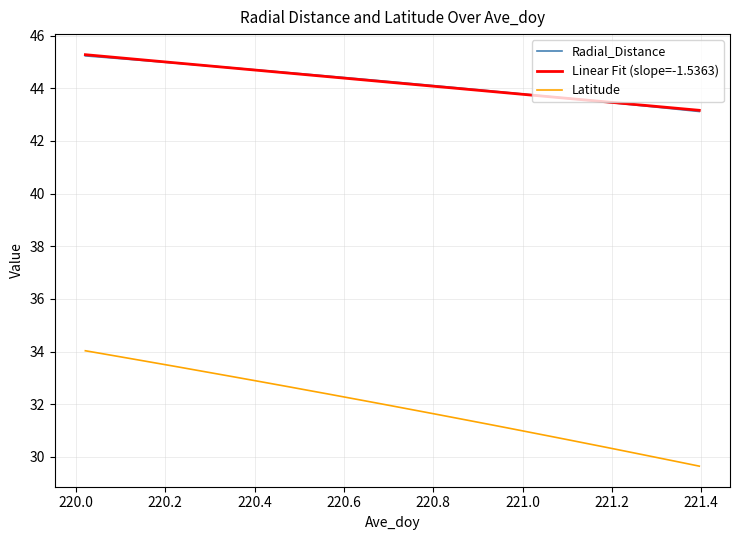

True or false: Latitude and Radial_Distance cross at least once.

False